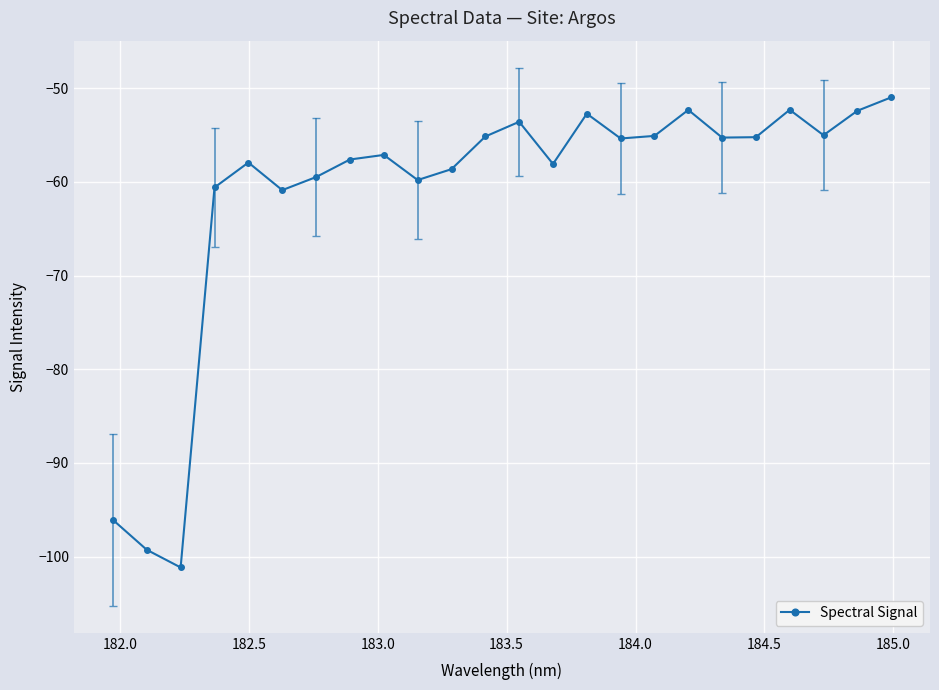

What is the value of the 8th point from the left?

-57.6